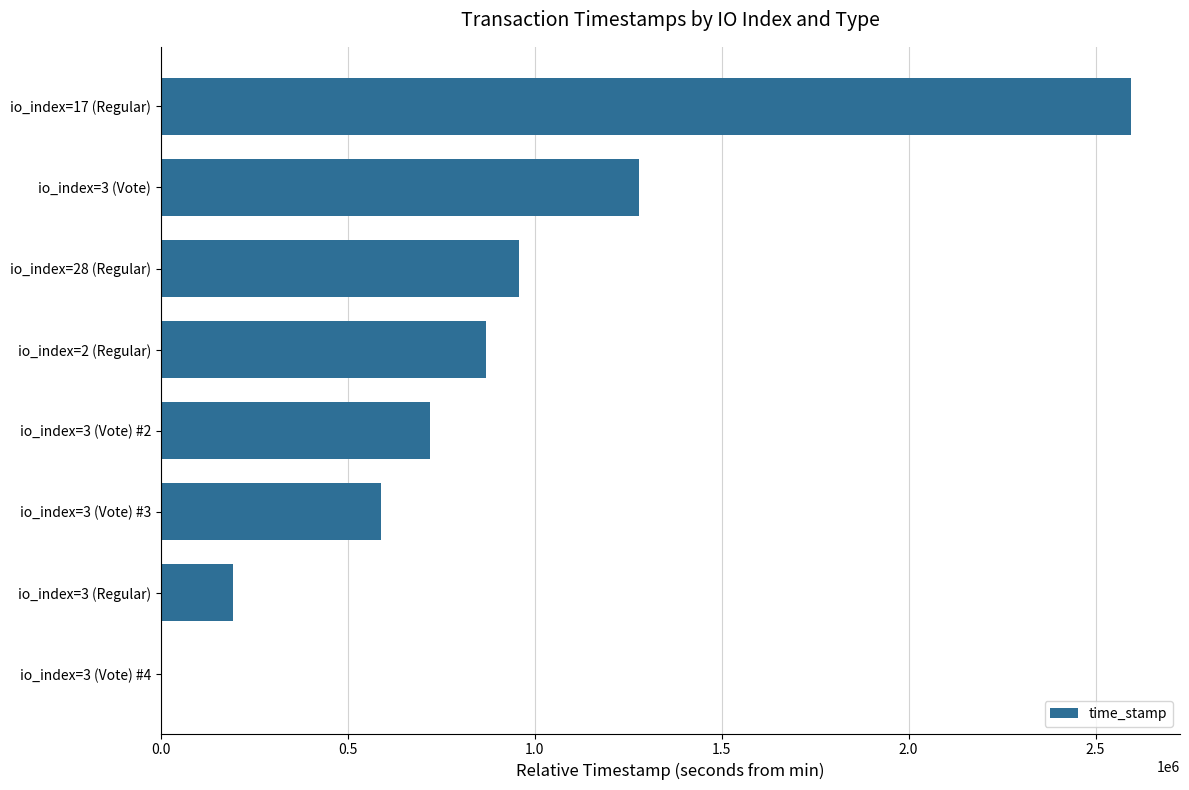

What is the change in value from io_index=3 (Regular) to io_index=2 (Regular)?

+677653